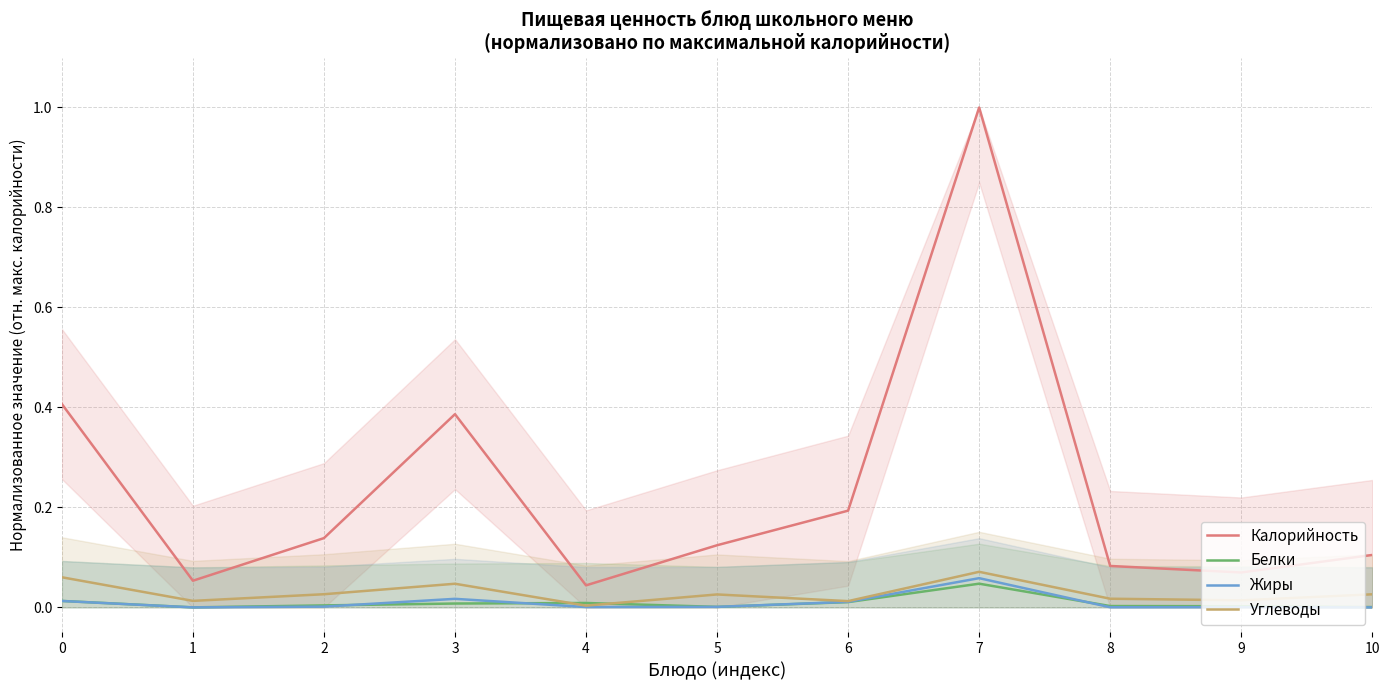

At 1, list the series in order from largest to smallest.

Калорийность, Углеводы, Белки, Жиры